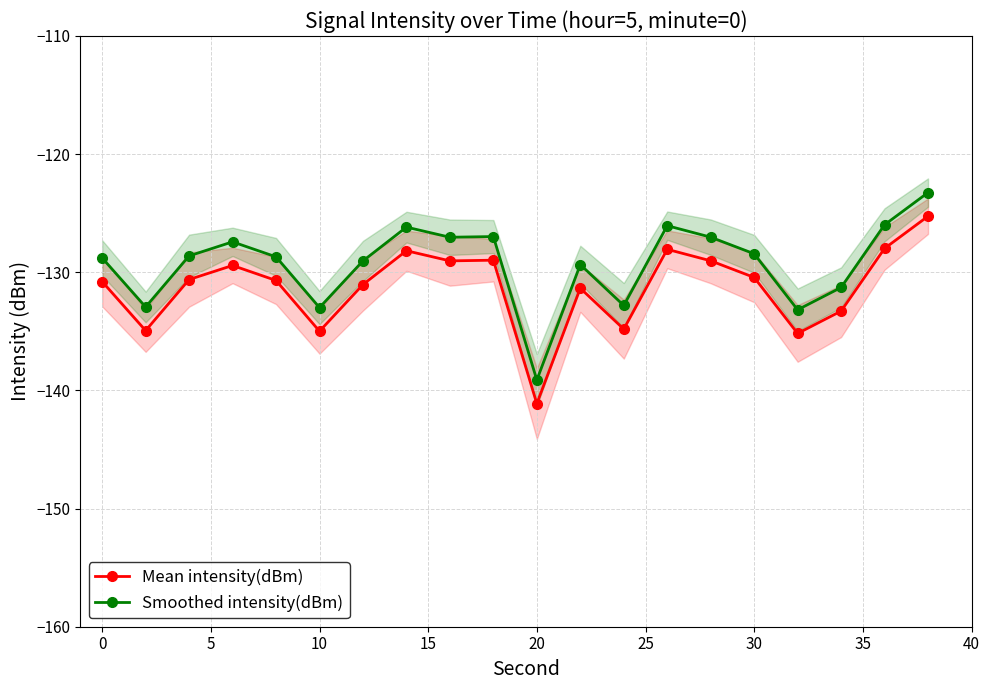

Reading right to left, extract all data points from this chart.

Mean intensity(dBm): -125.3	-128.0	-133.3	-135.2	-130.4	-129.0	-128.1	-134.8	-131.4	-141.1	-129.0	-129.0	-128.2	-131.0	-135.0	-130.7	-129.4	-130.6	-134.9	-130.8
Smoothed intensity(dBm): -123.3	-126.0	-131.3	-133.2	-128.4	-127.0	-126.1	-132.8	-129.4	-139.1	-127.0	-127.0	-126.2	-129.0	-133.0	-128.7	-127.4	-128.6	-132.9	-128.8